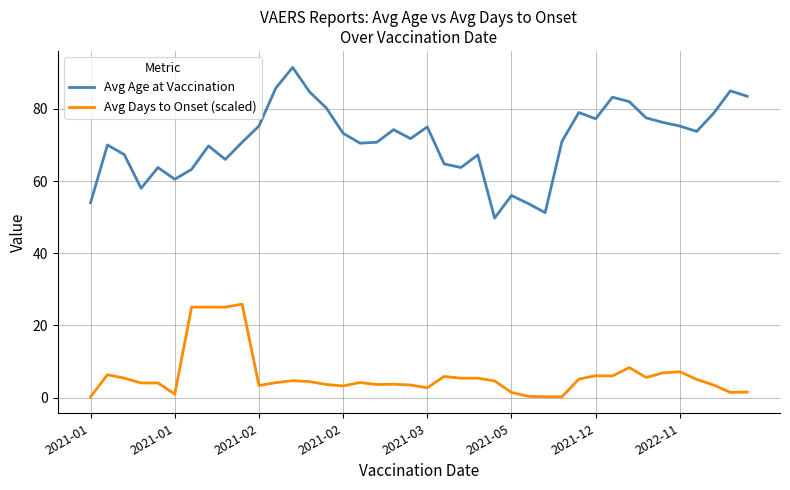

What is the maximum value shown in the chart?

91.5